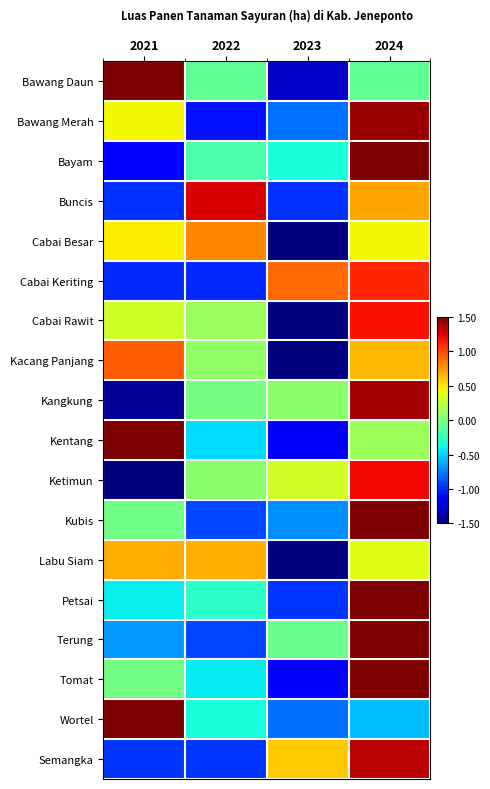

Reading right to left, list all the values displayed in this chart.

Bawang Daun: 2024=-0.1	2023=-1.3	2022=-0.1	2021=1.5
Bawang Merah: 2024=1.4	2023=-0.8	2022=-1.1	2021=0.4
Bayam: 2024=1.6	2023=-0.4	2022=-0.2	2021=-1.1
Buncis: 2024=0.7	2023=-1.0	2022=1.3	2021=-1.0
Cabai Besar: 2024=0.4	2023=-1.7	2022=0.8	2021=0.5
Cabai Keriting: 2024=1.1	2023=0.9	2022=-1.0	2021=-1.0
Cabai Rawit: 2024=1.2	2023=-1.6	2022=0.1	2021=0.3
Kacang Panjang: 2024=0.6	2023=-1.6	2022=0.1	2021=0.9
Kangkung: 2024=1.4	2023=0.1	2022=-0.0	2021=-1.4
Kentang: 2024=0.1	2023=-1.2	2022=-0.5	2021=1.5
Ketimun: 2024=1.2	2023=0.3	2022=0.0	2021=-1.6
Kubis: 2024=1.6	2023=-0.7	2022=-0.9	2021=-0.0
Labu Siam: 2024=0.4	2023=-1.7	2022=0.7	2021=0.7
Petsai: 2024=1.7	2023=-1.0	2022=-0.3	2021=-0.4
Terung: 2024=1.6	2023=-0.1	2022=-0.9	2021=-0.7
Tomat: 2024=1.6	2023=-1.1	2022=-0.4	2021=-0.0
Wortel: 2024=-0.6	2023=-0.8	2022=-0.4	2021=1.7
Semangka: 2024=1.3	2023=0.6	2022=-1.0	2021=-1.0